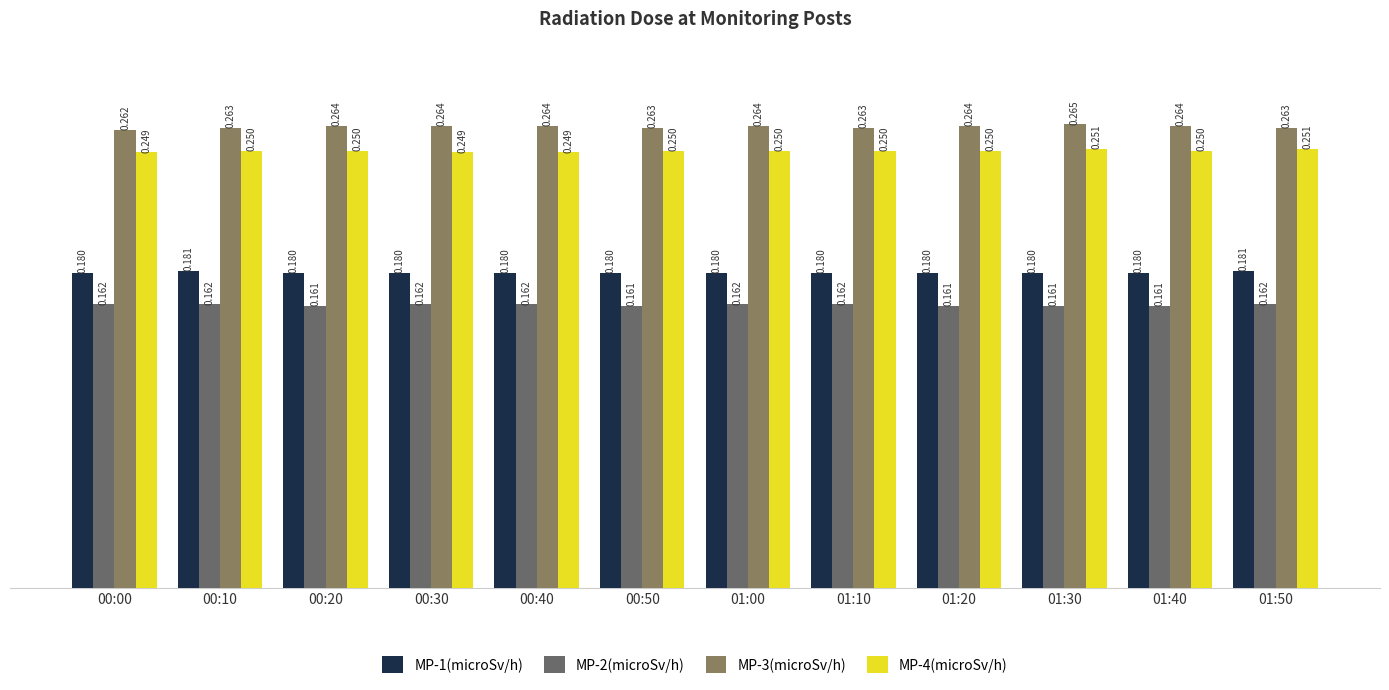

What is the sum of all MP-2(microSv/h) values?

1.9